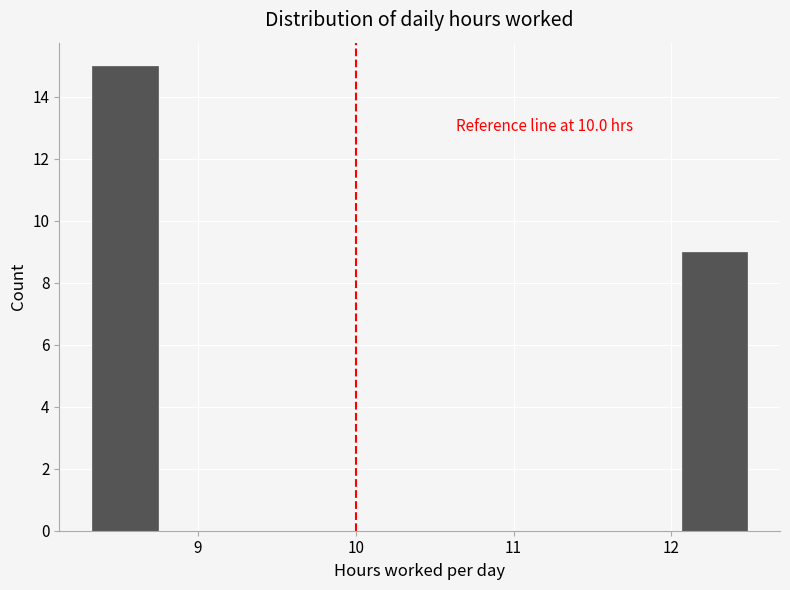

Over which range of the x-axis is the bar tallest?

8.3 to 8.7